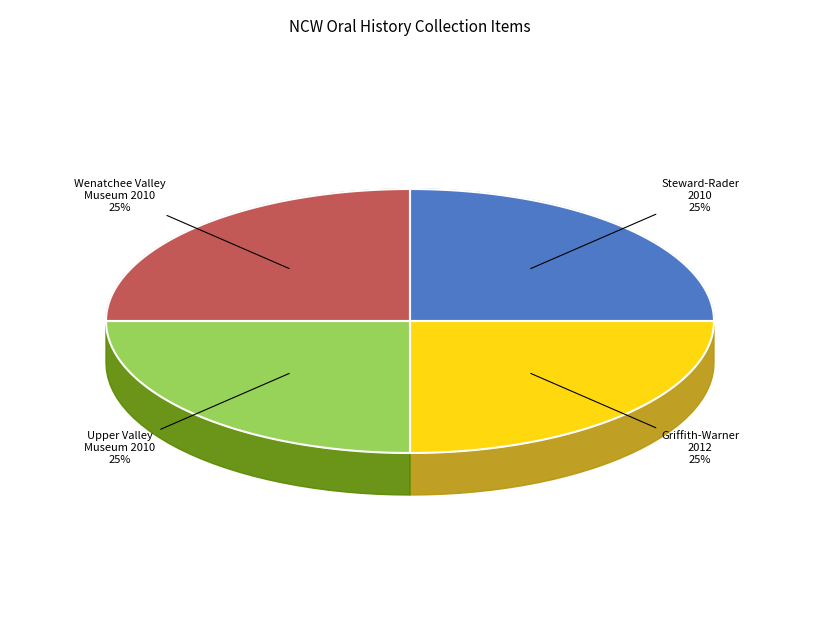

How many segments does this pie chart have?

4